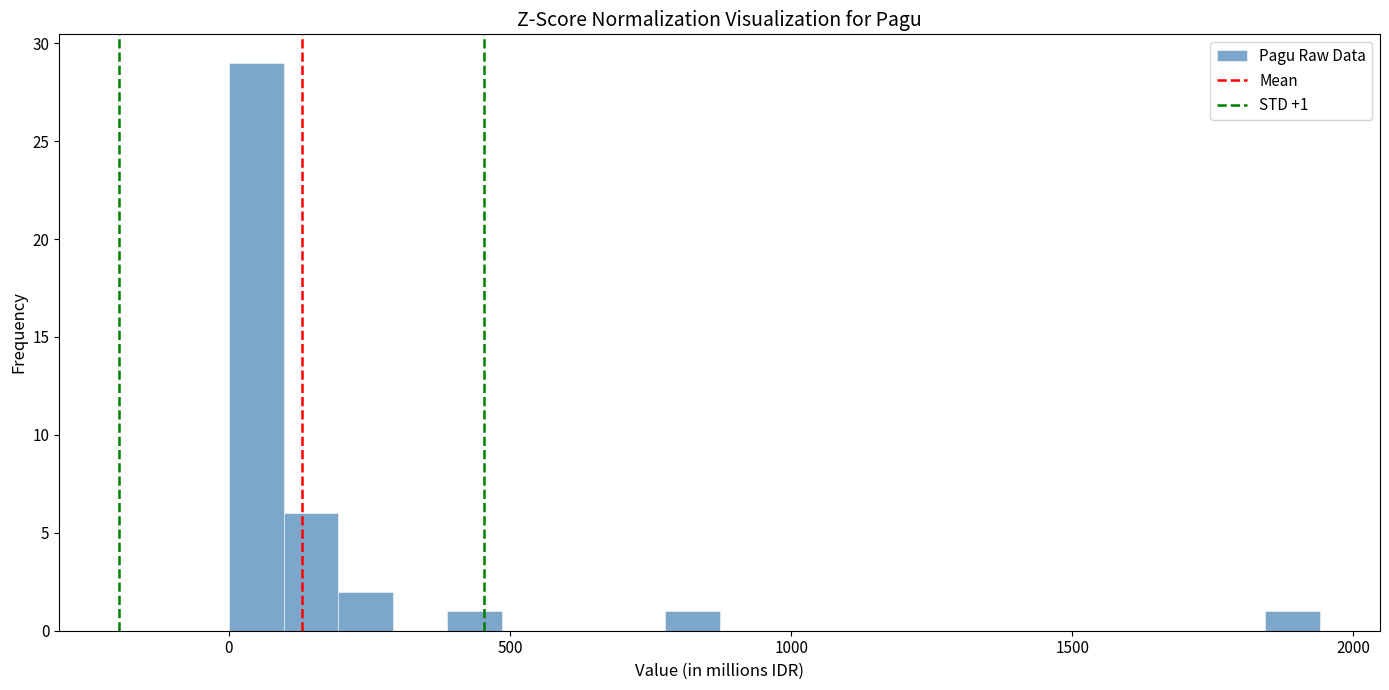

Around what value on the x-axis is the tallest bar? Give the approximate position of its centre, as read against the axis.

50